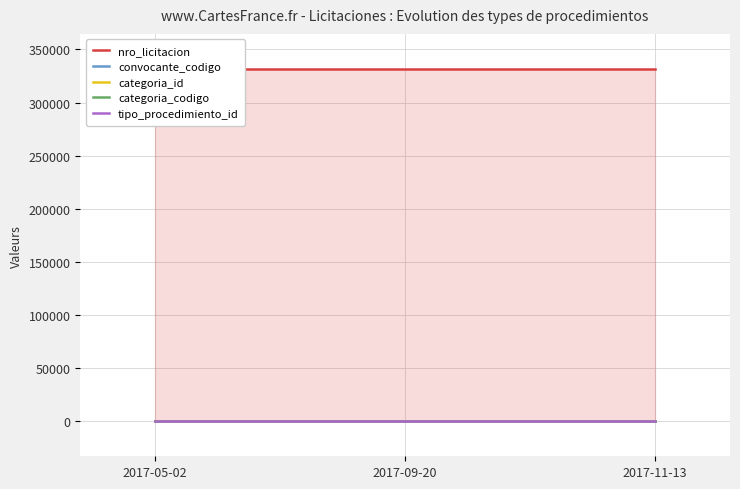

What is the sum of the tipo_procedimiento_id values at 2017-11-13 and 2017-09-20?

2